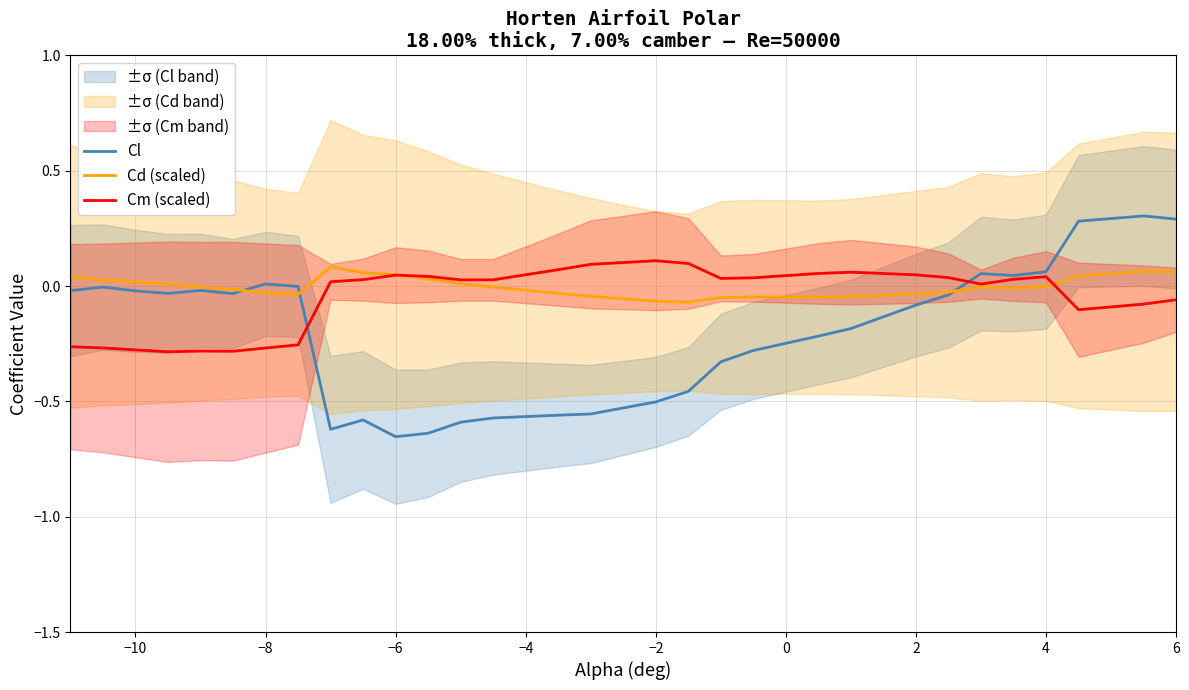

At 2, list the series in order from largest to smallest.

Cm (scaled), Cd (scaled), Cl